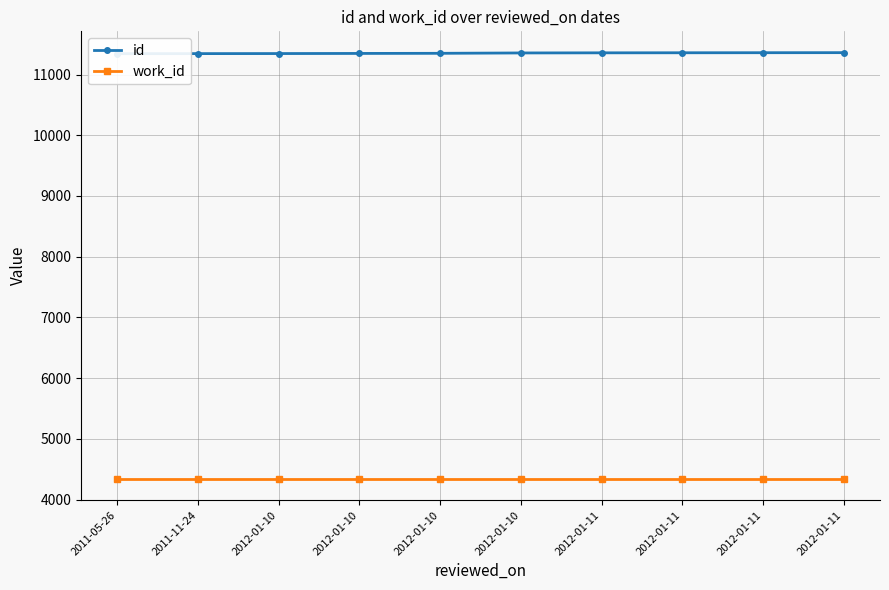

Which category has the highest value in the work_id series?

2011-05-26